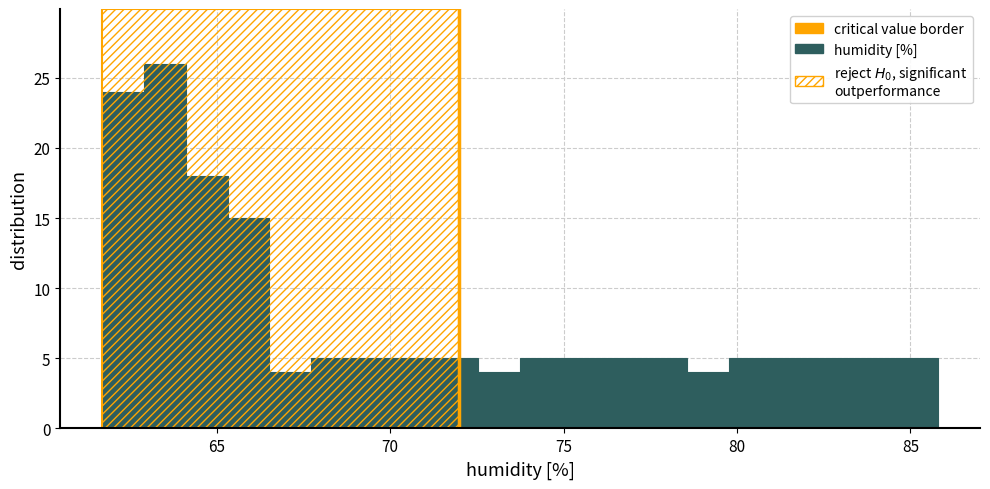

Around what value on the x-axis is the tallest bar? Give the approximate position of its centre, as read against the axis.

63.5